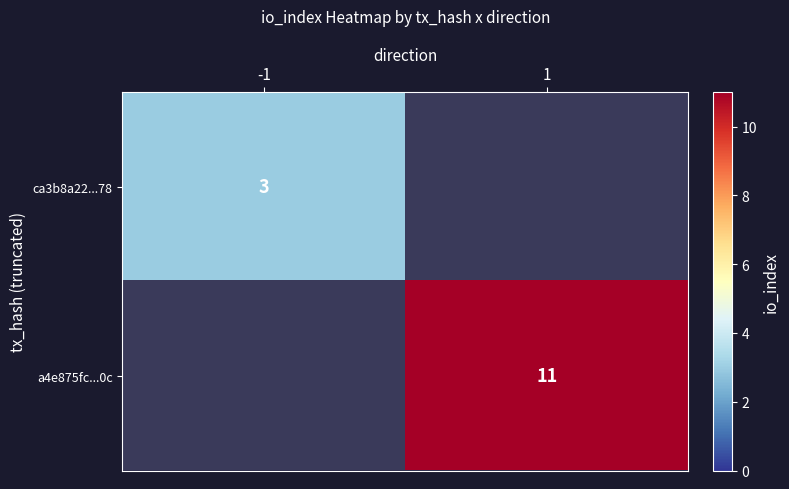

True or false: ca3b8a22...78 has a value of 1 at -1.

False